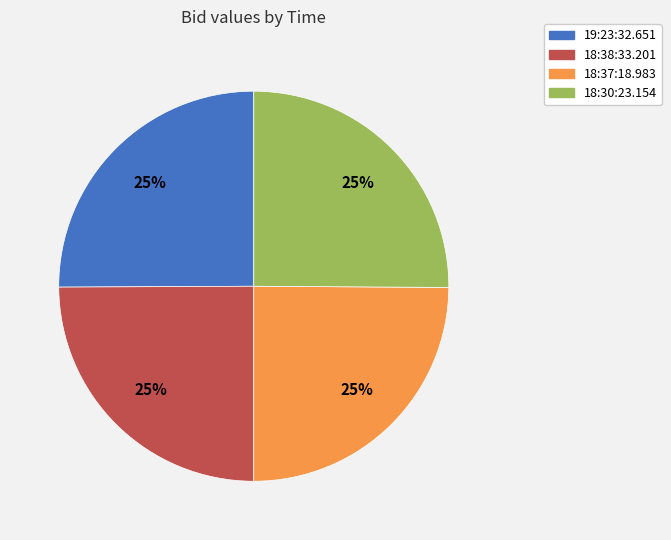

What percentage is the 18:30:23.154 slice, to the nearest percent?

25%